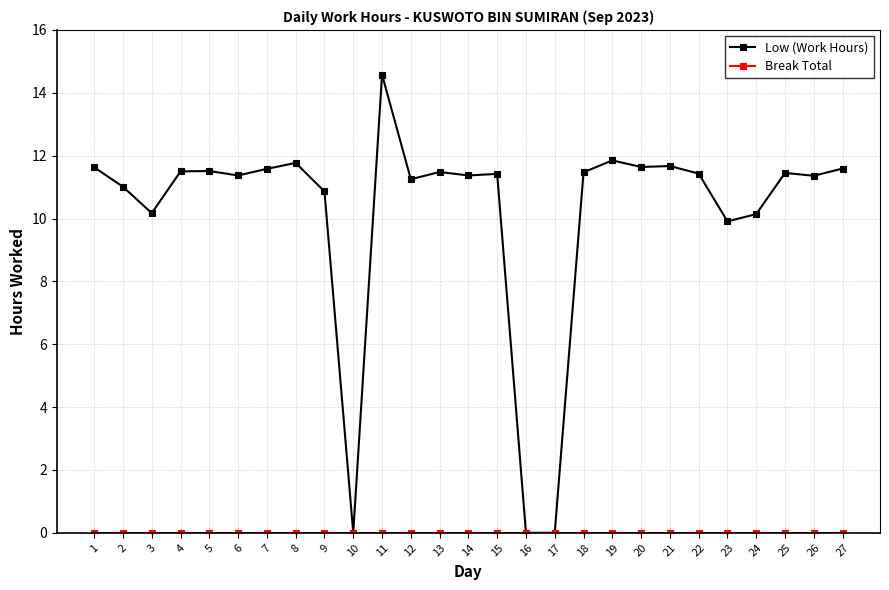

What is the value of the Low (Work Hours) point at the 27th from the left?

11.6